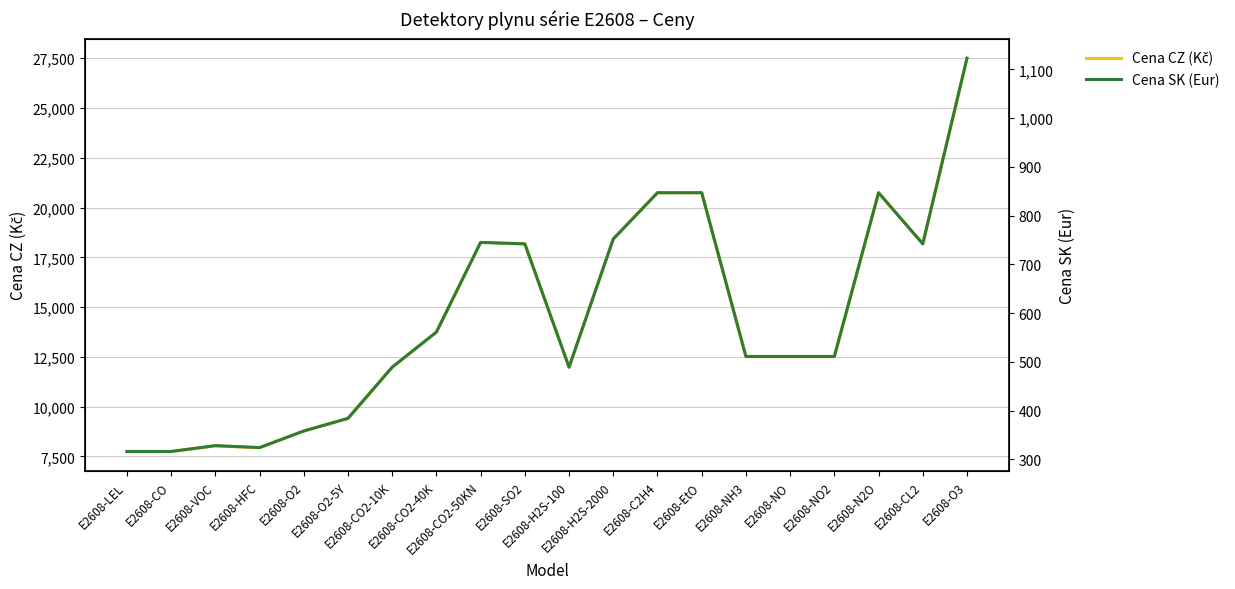

At which label does Cena CZ (Kč) reach its minimum?

E2608-LEL